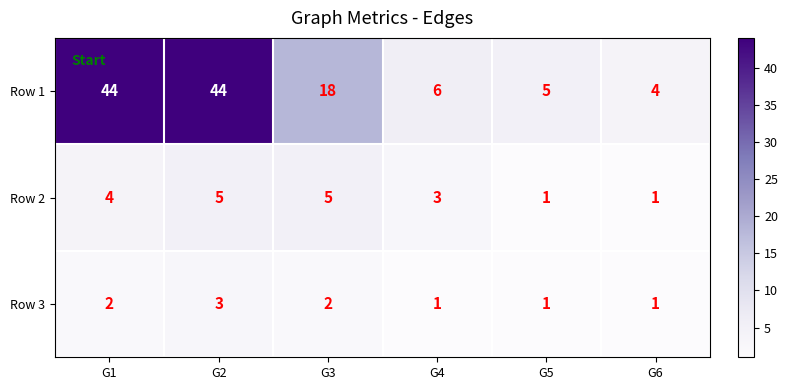

Which series has the widest spread of values?

Row 1